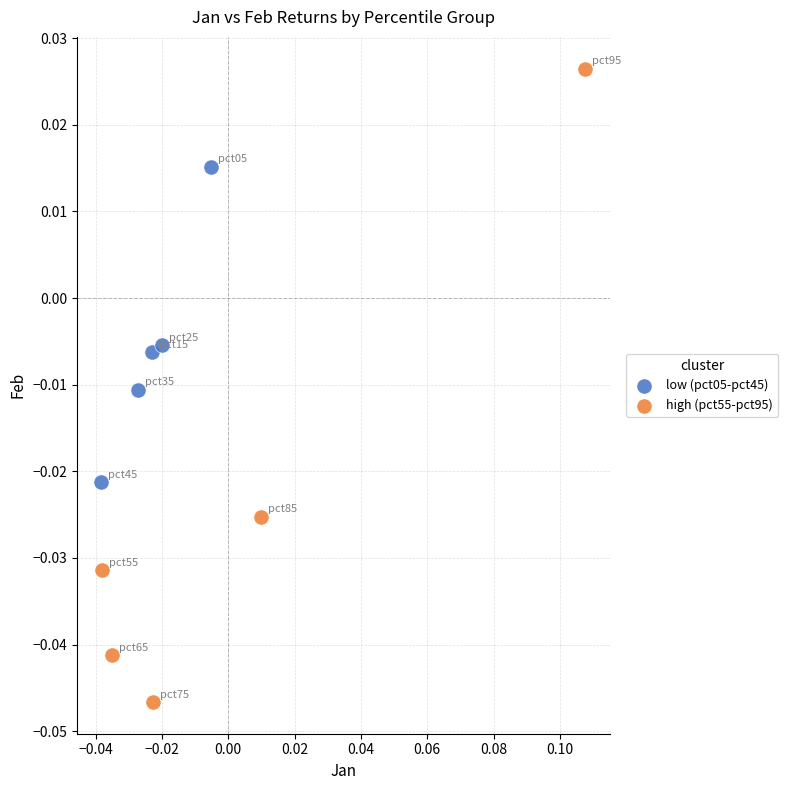

Which series reaches the minimum Y coordinate?

high (pct55-pct95)